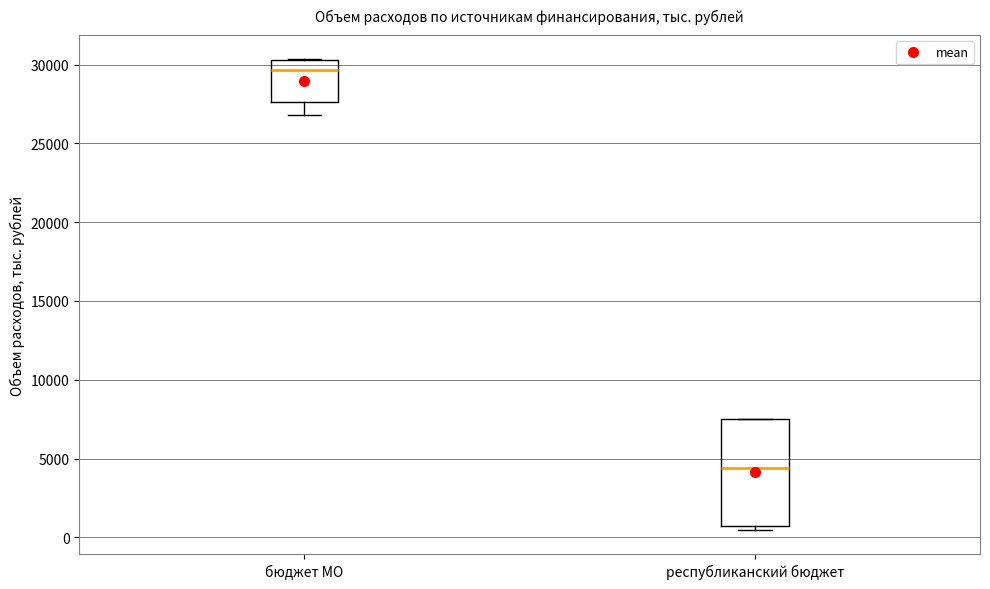

Which box's median line is the highest?

бюджет МО